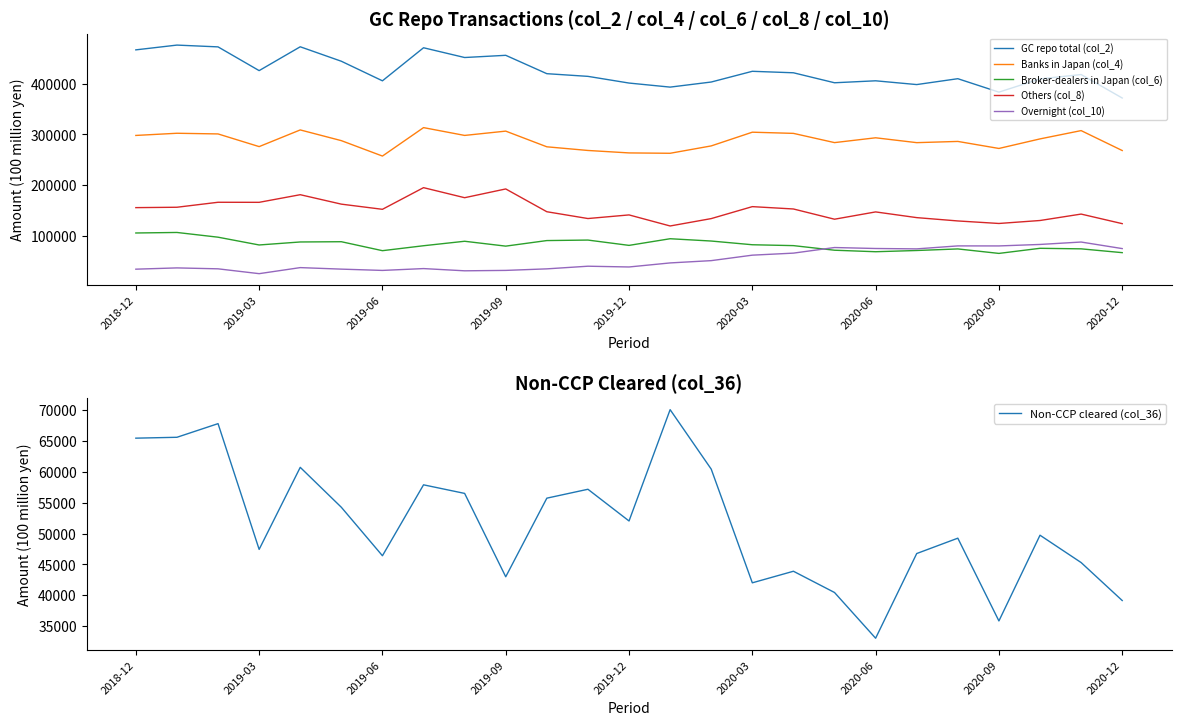

Is it true that Others (col_8) equals 124777 at 2020-12?

True